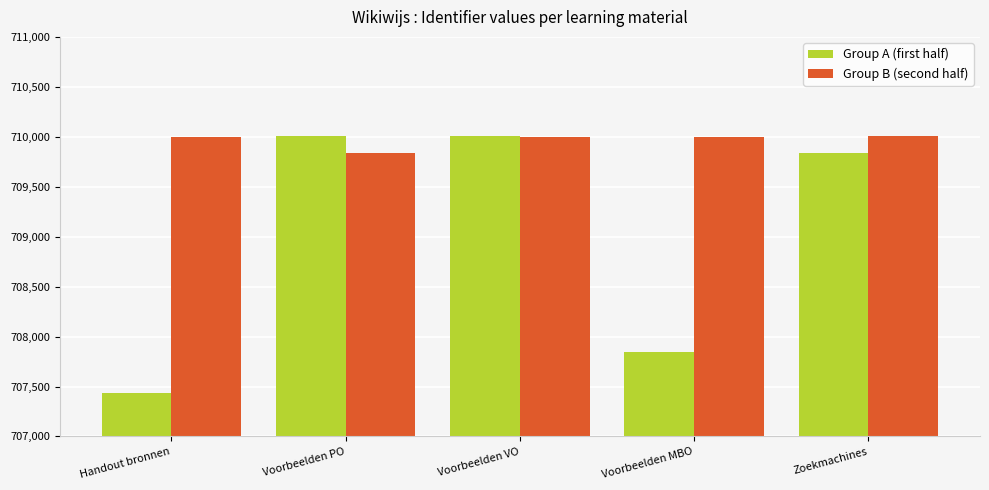

Which series has the largest total across all categories?

Group B (second half)